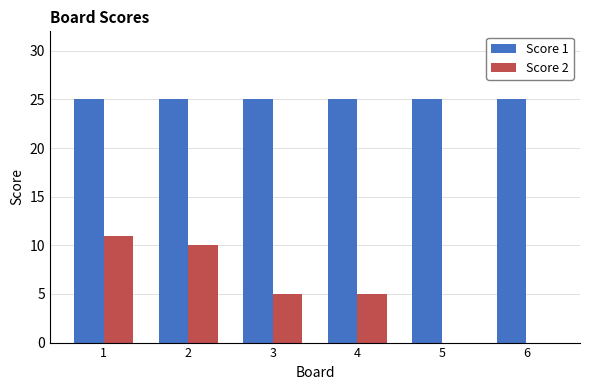

Which series has the largest total across all categories?

Score 1